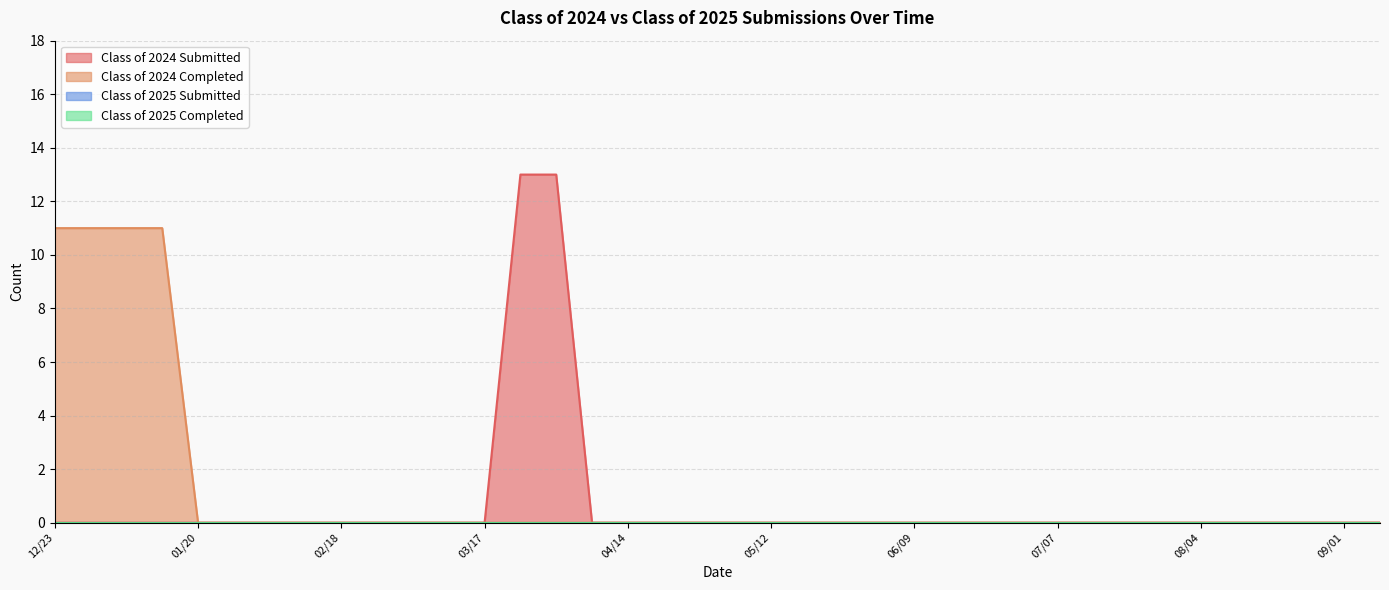

At how many categories does at least one series exceed 6?

6